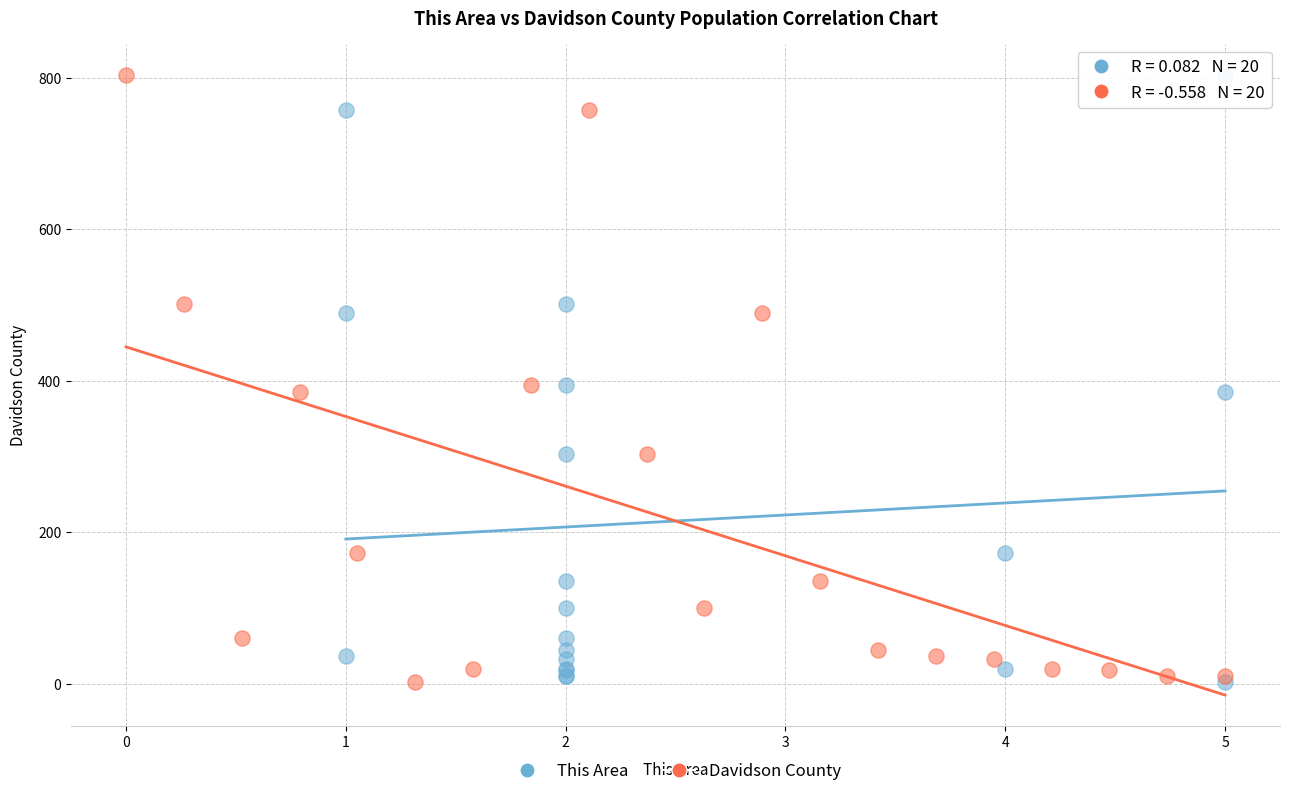

What are all the series names shown in the legend?

This Area, Davidson County